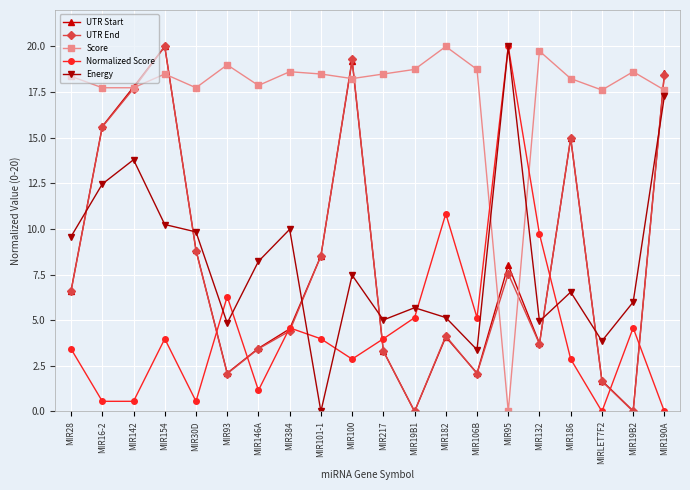

Does the chart have visible grid lines?

Yes